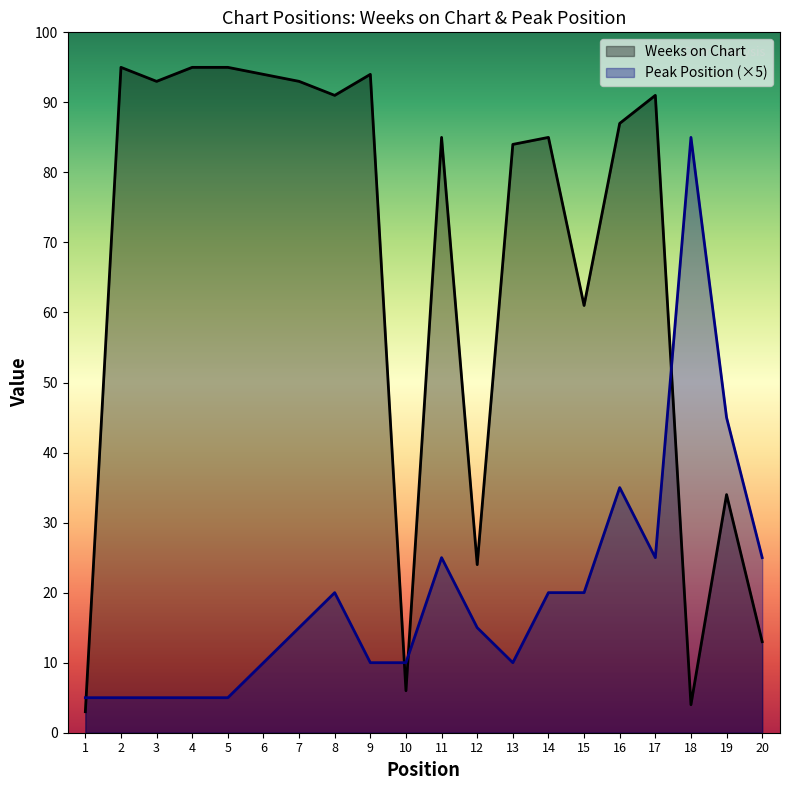

How many interior local peaks does the Peak Position series have?

4